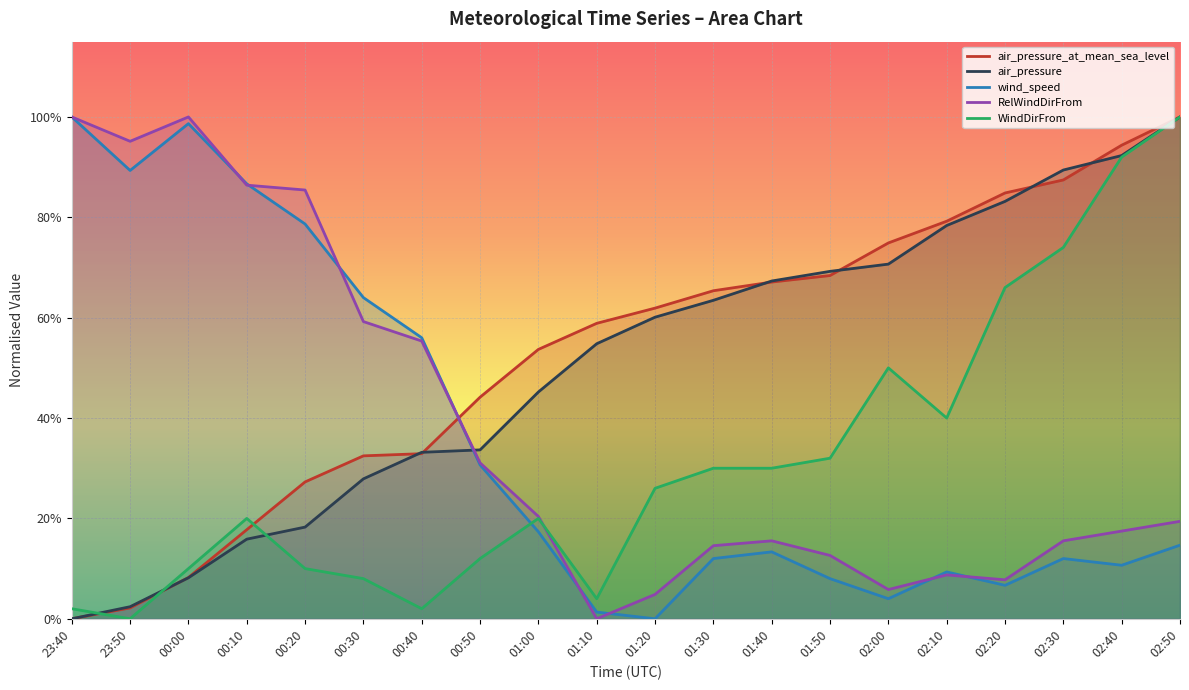

Which label corresponds to the largest value in the chart?

02:50